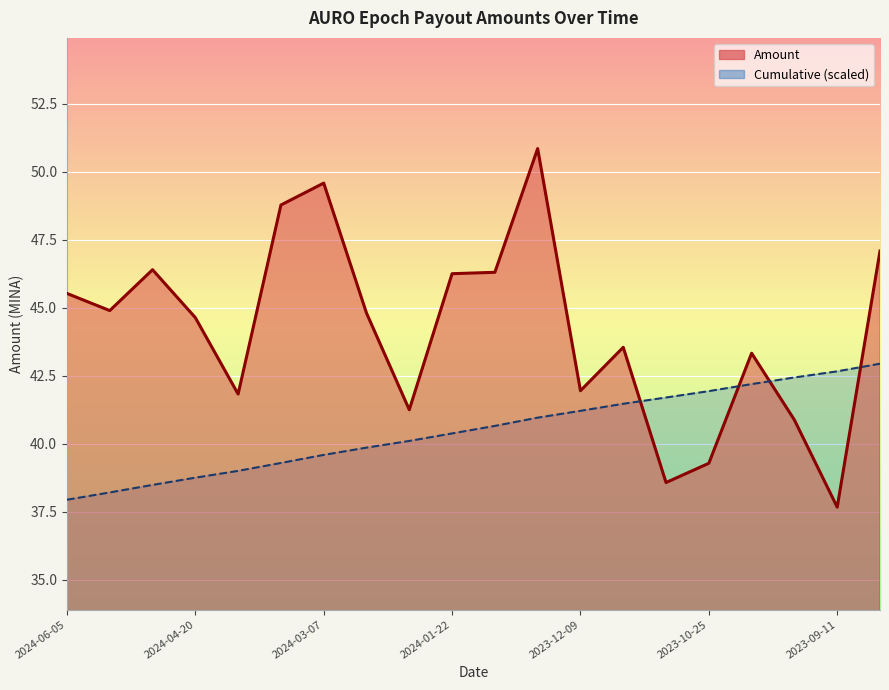

Count the number of data series in this chart.

2